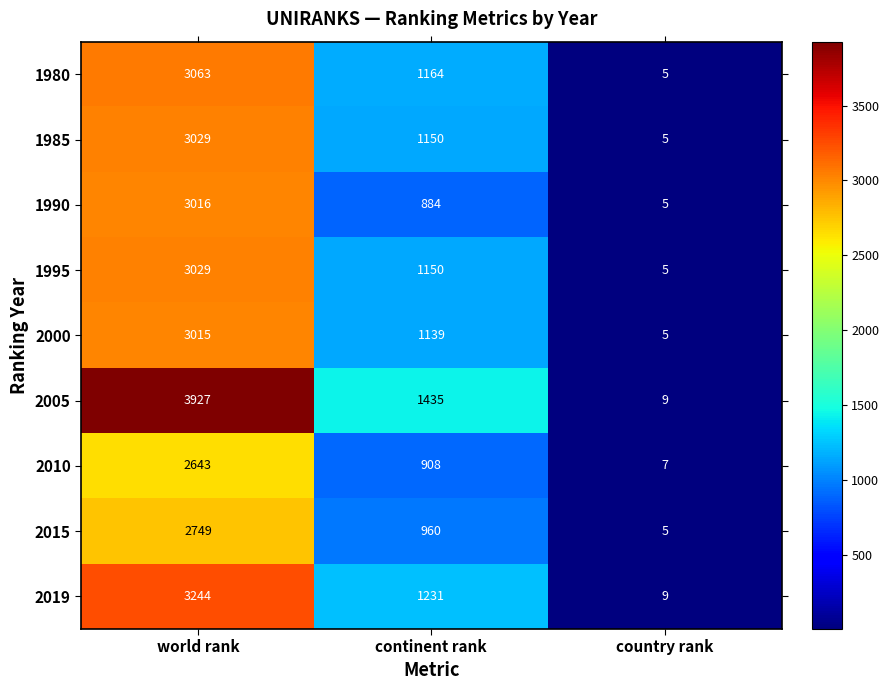

Where does the 2019 series first go above 1231?

world rank